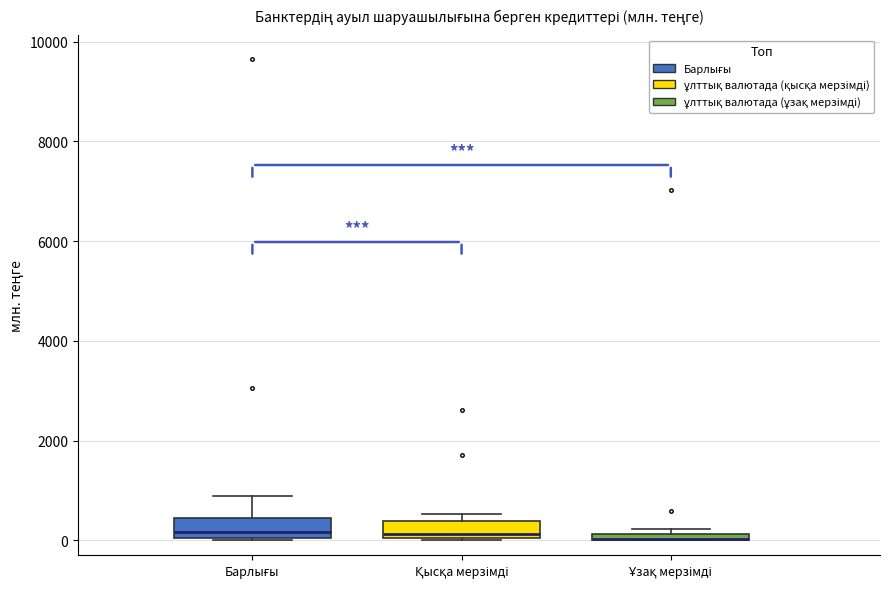

Where does the median line of the box for Қысқа мерзімді sit on the y-axis? The values are not printed on the chart, so give them approximately, as read against the axis.

200